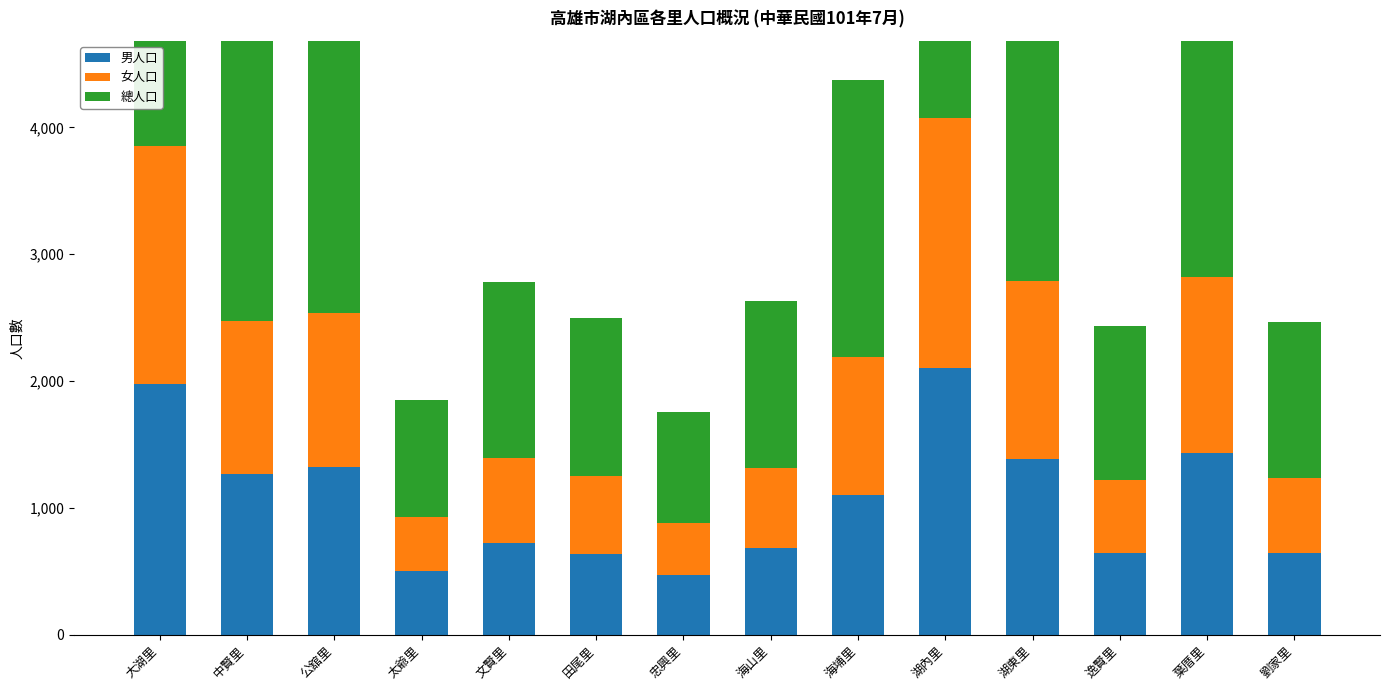

Reading left to right, list all the values displayed in this chart.

男人口: 1974	1270	1325	500	719	637	471	685	1098	2103	1381	643	1431	646
女人口: 1880	1205	1208	425	673	610	407	629	1088	1969	1408	574	1388	586
總人口: 3854	2475	2533	925	1392	1247	878	1314	2185	4072	2789	1217	2819	1232